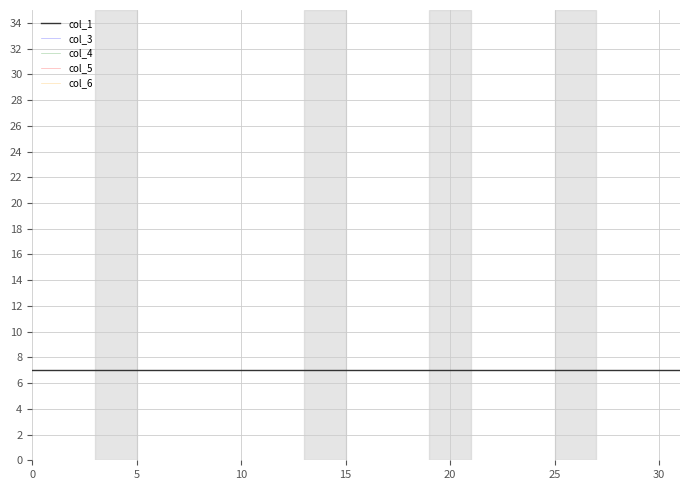

Does the chart display data point markers on the line(s)?

No